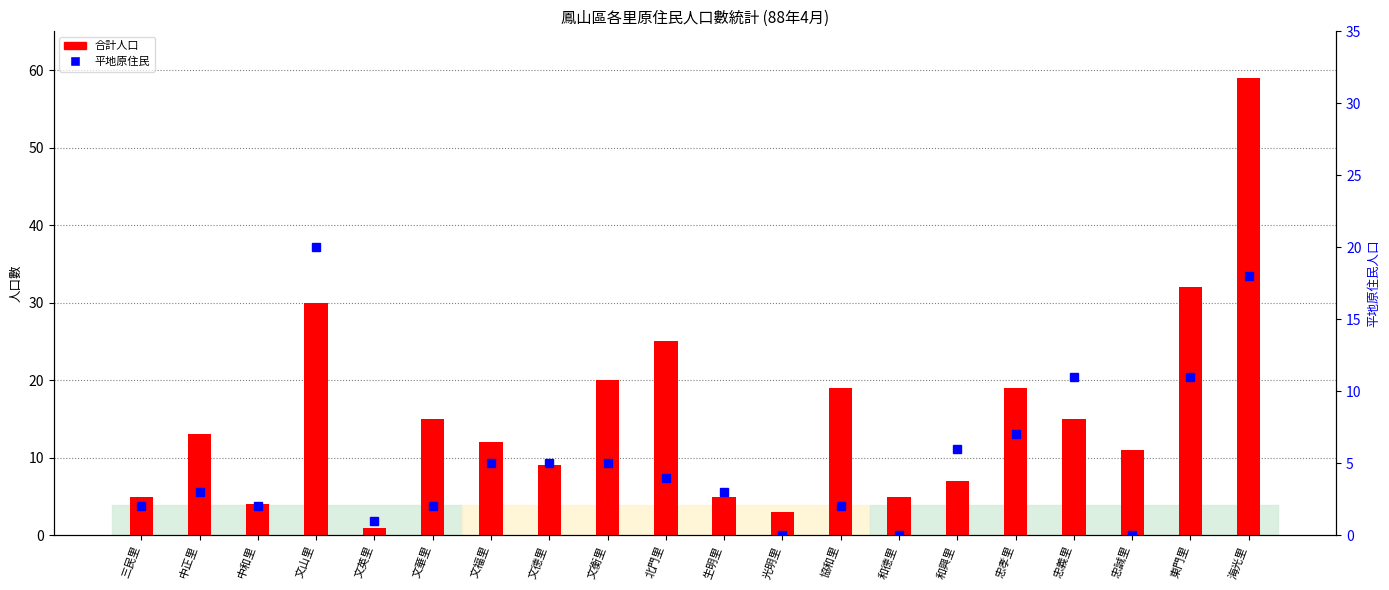

How many groups of bars are there?

20